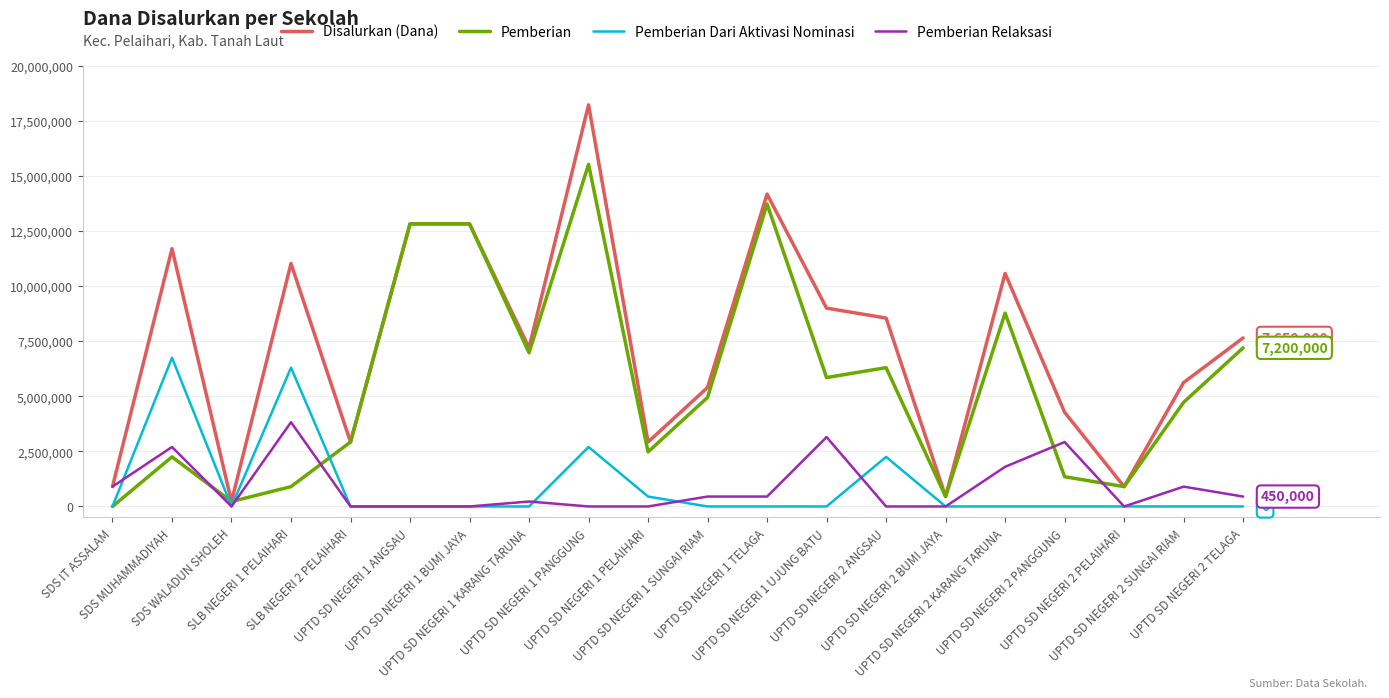

What is the maximum value for Pemberian?

15525000